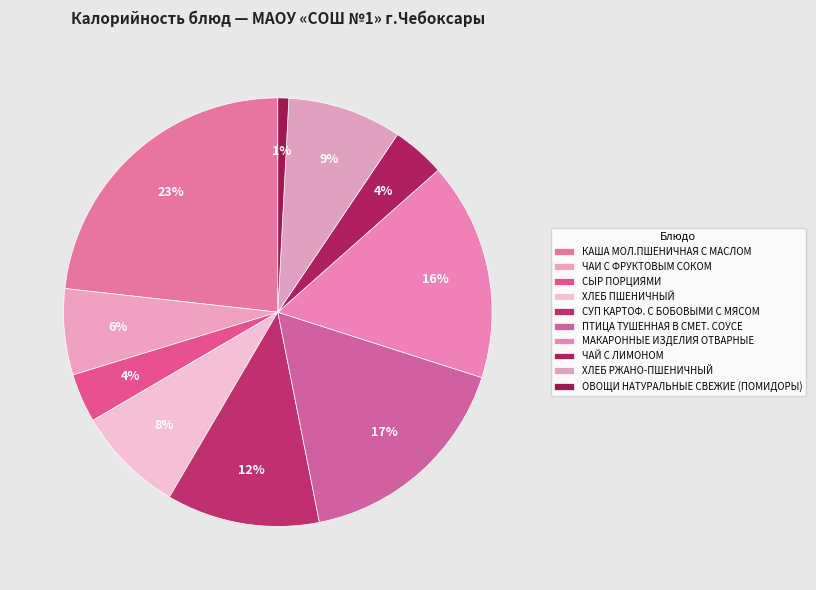

How many segments does this pie chart have?

10